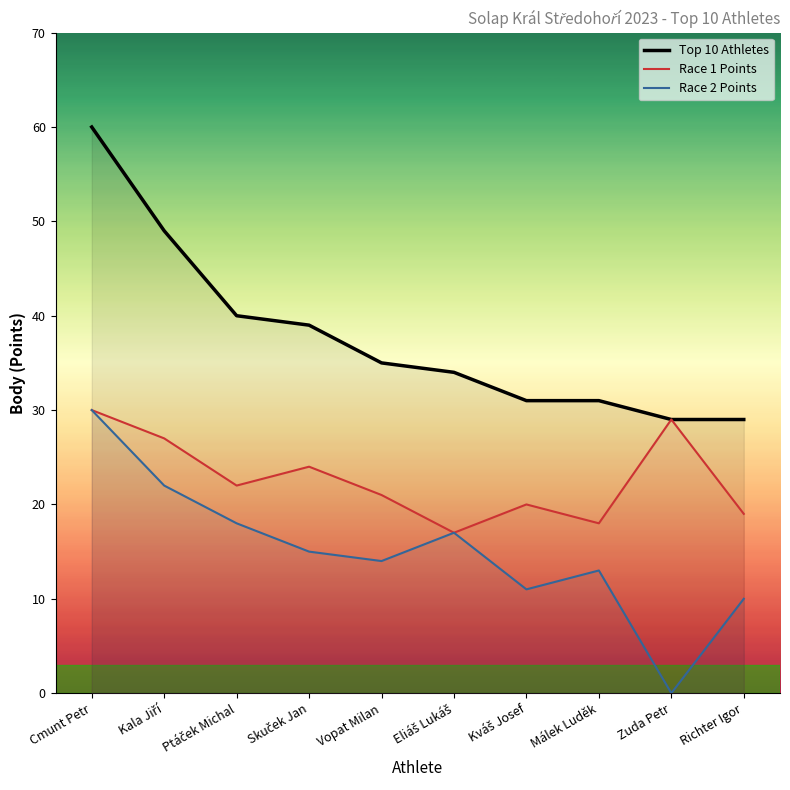

How many lines are shown in the chart?

3